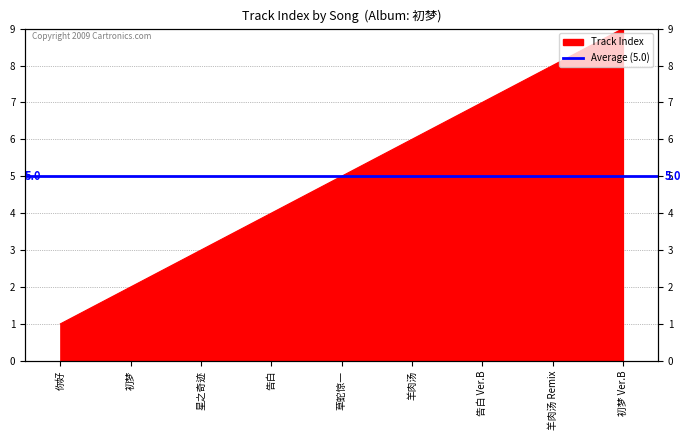

List the labels in order of value, smallest first.

你好, 初梦, 星之奇迹, 告白, 草蛇惊一, 羊肉汤, 告白 Ver.B, 羊肉汤 Remix, 初梦 Ver.B